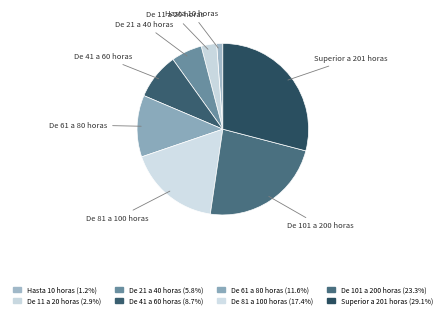

How many slices are in this pie chart?

8